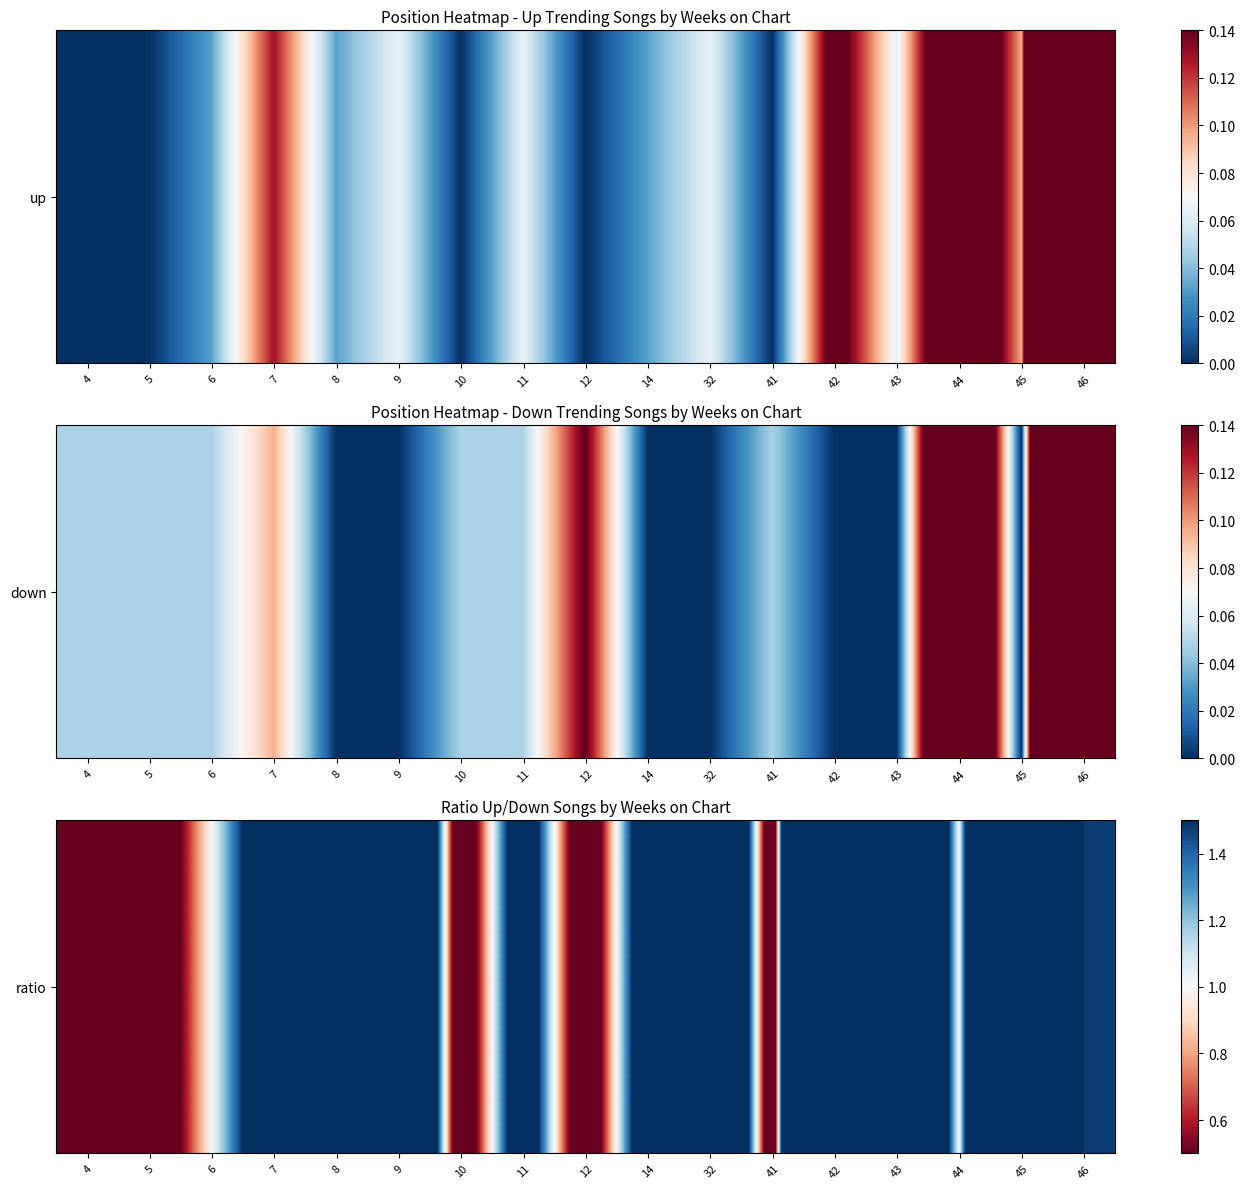

What is the sum of all values?

39.5